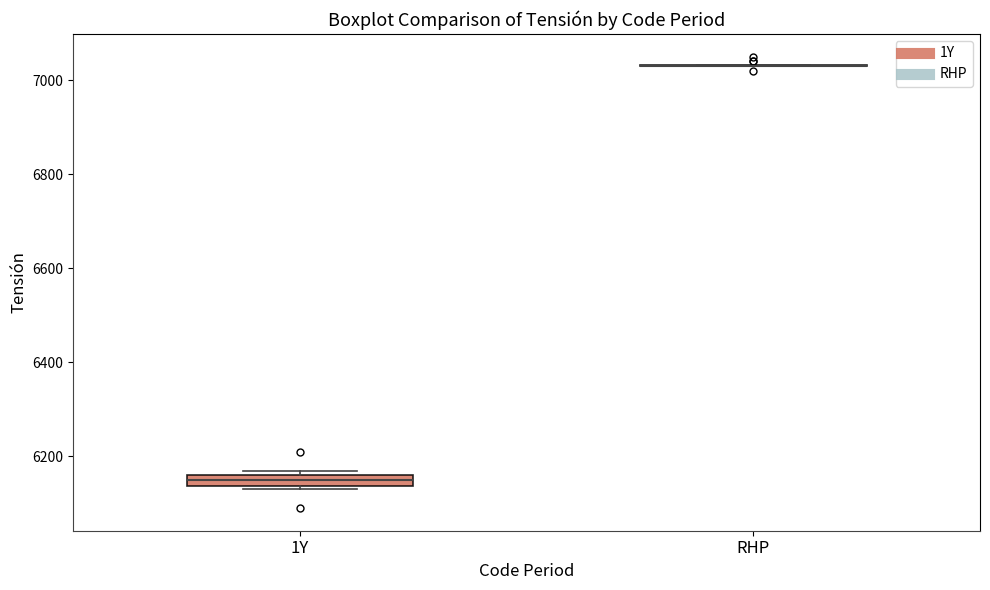

Which box is the tallest, from its lower edge to its upper edge?

1Y